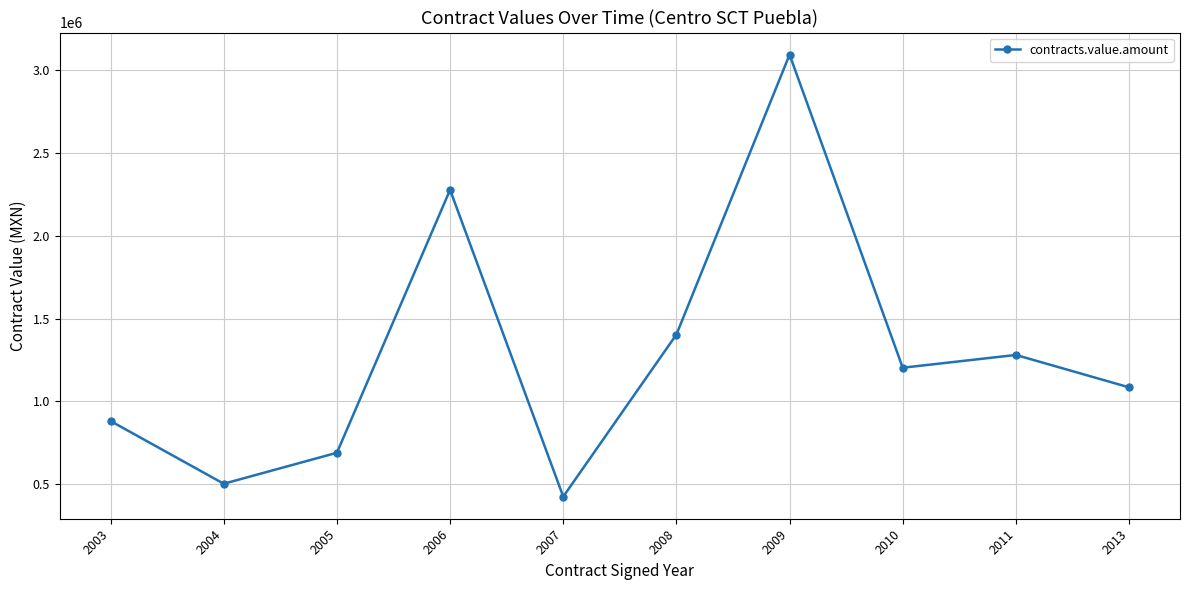

What is the difference between the maximum and minimum values?

2664689.5